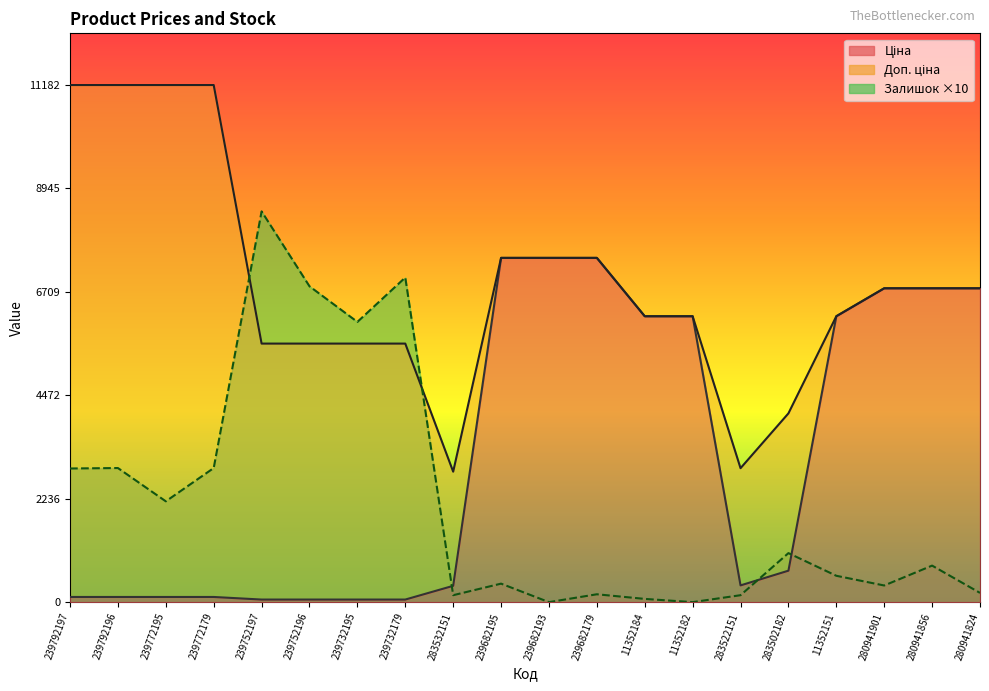

At which label does Залишок reach its minimum?

239682193